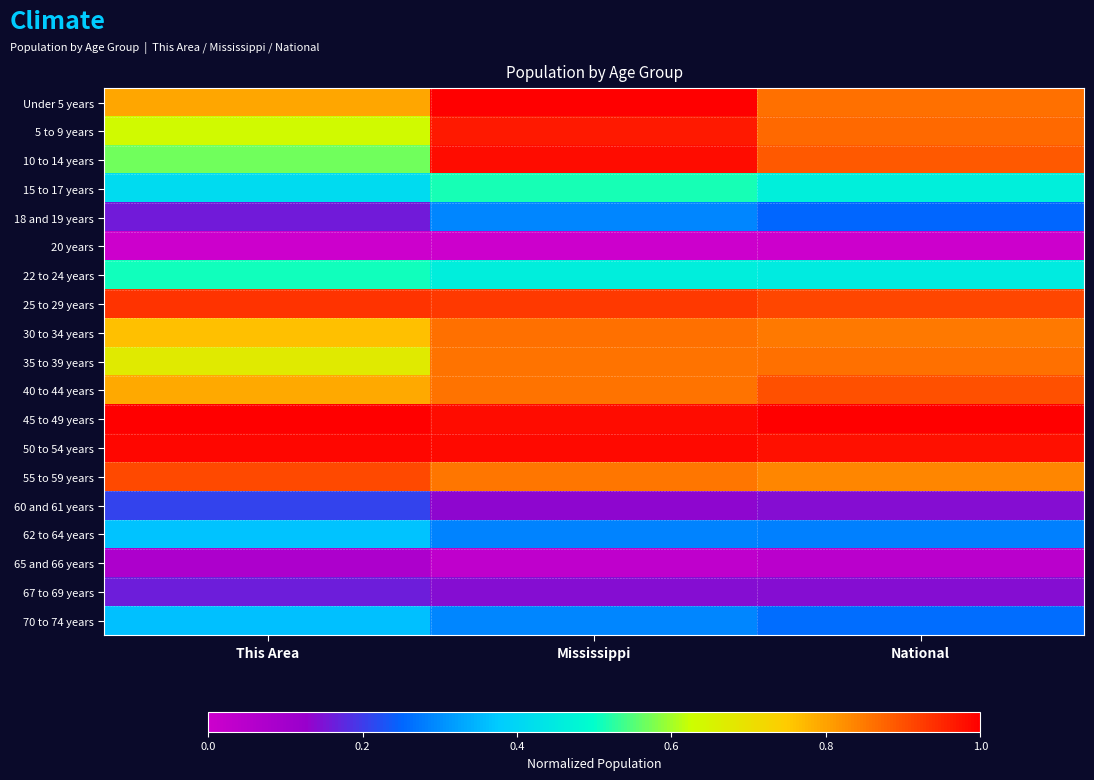

What is the difference between the highest and lowest values at National?

1.0